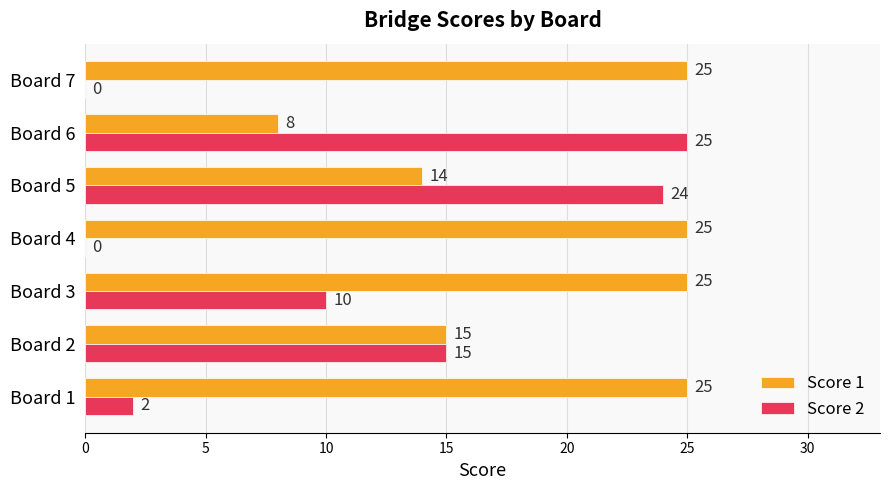

What is the sum of all Score 1 values?

137